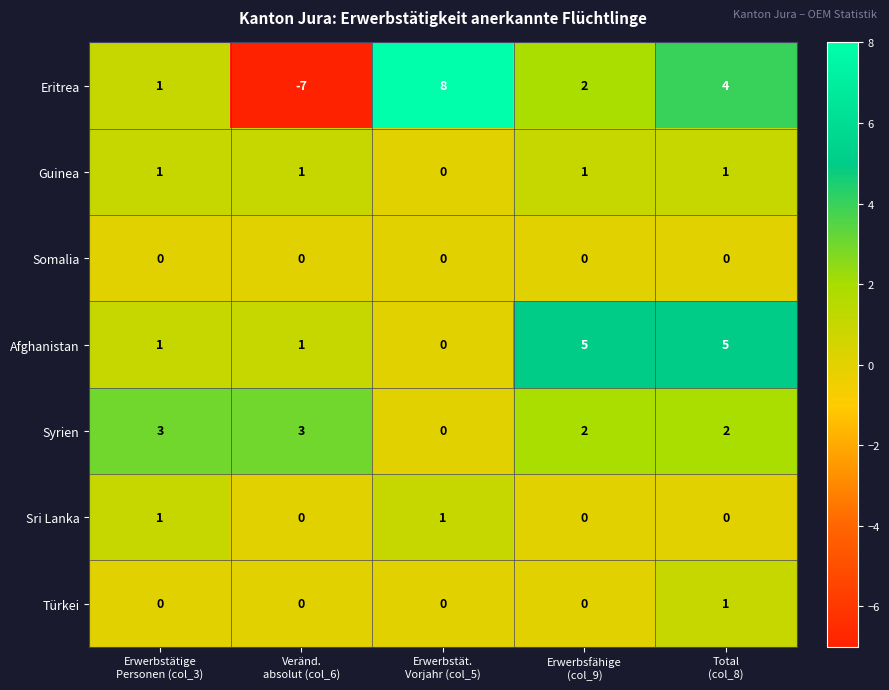

Which series has the largest total across all categories?

Afghanistan